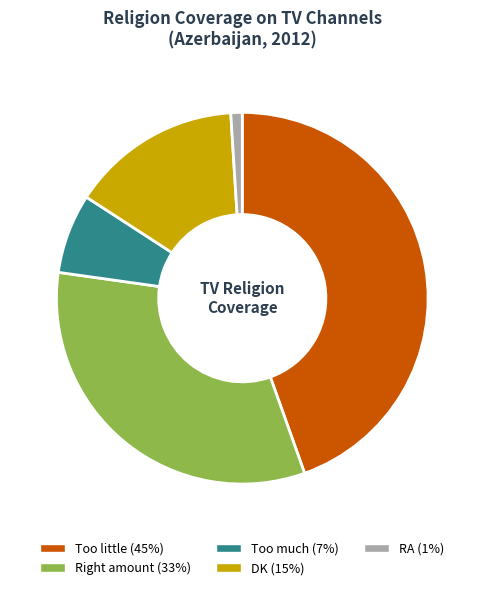

Does DK (15%) account for over 50% of the chart?

No